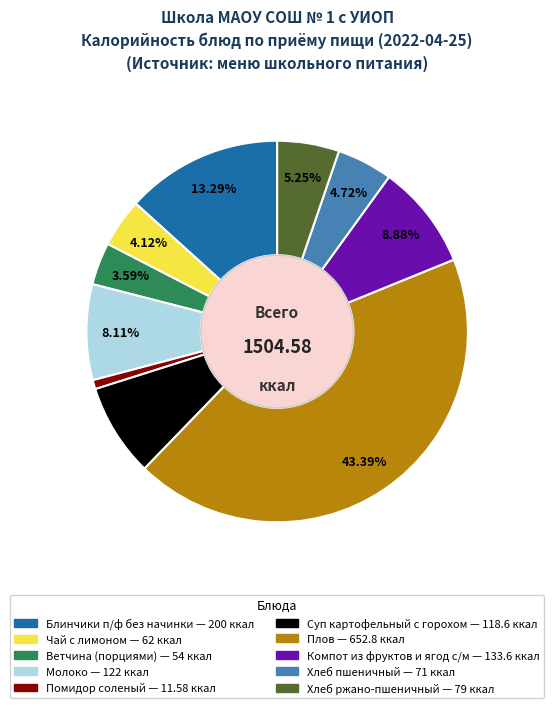

Count the number of slices in the pie.

10